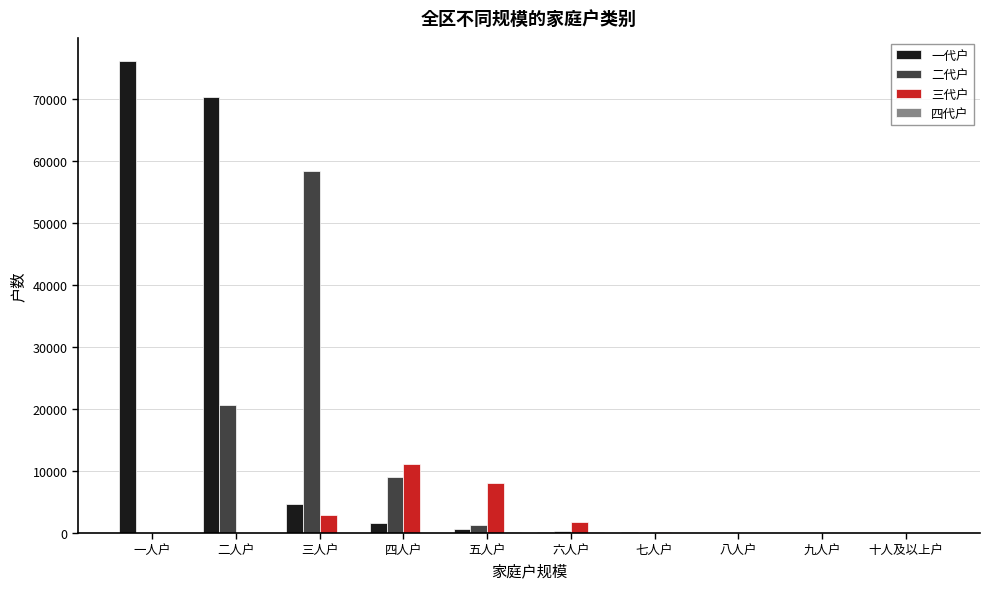

Which category has the highest value across all series?

一人户